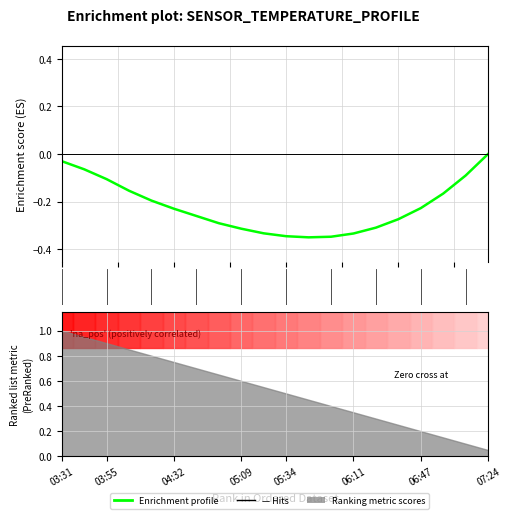

True or false: the data has more than 0 interior local peaks.

False